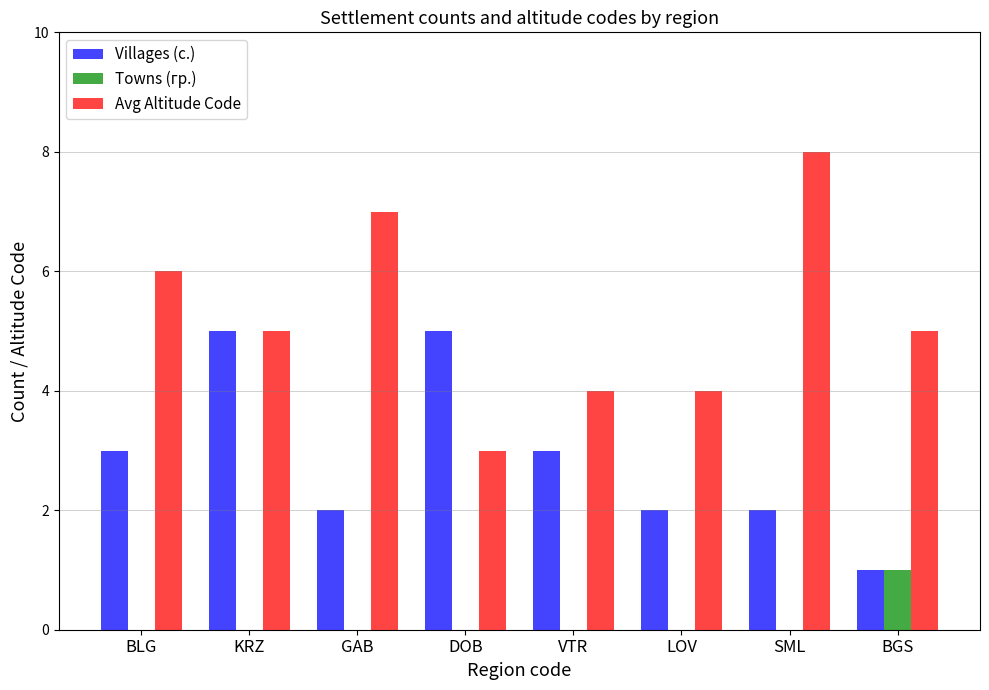

Does the chart contain stacked bars?

No